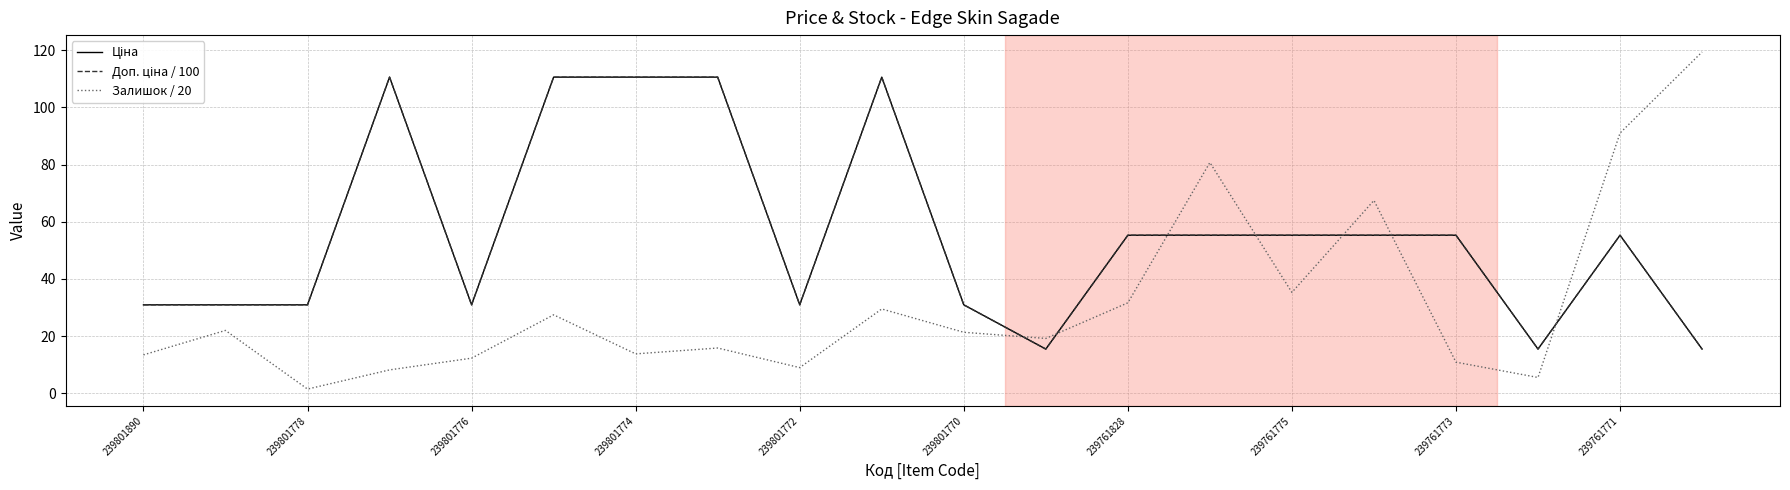

What is the average value of the Доп. ціна / 100 series?

55.8